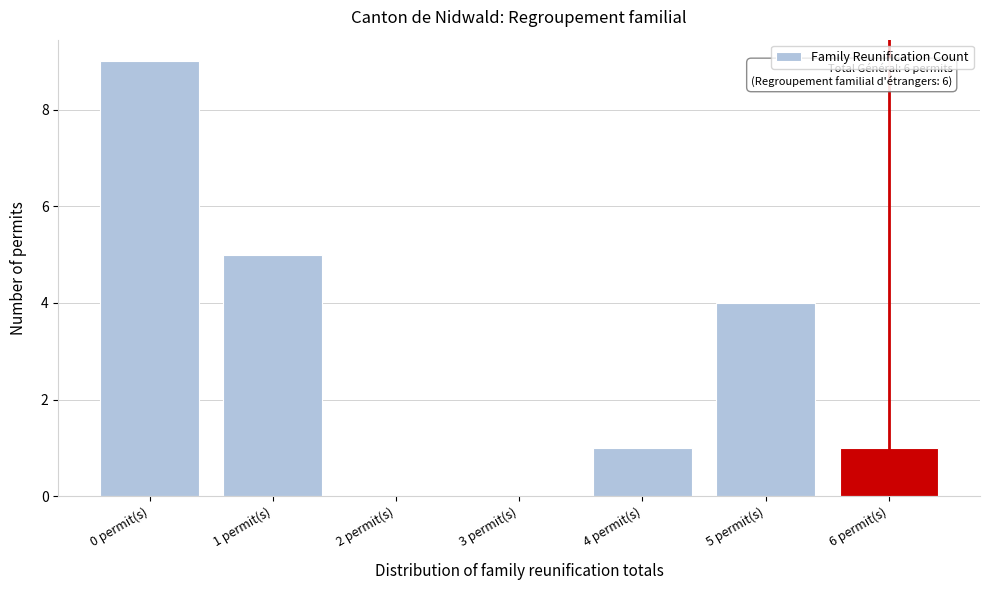

Reading left to right, list all the values displayed in this chart.

0 permit(s)=9	1 permit(s)=5	2 permit(s)=0	3 permit(s)=0	4 permit(s)=1	5 permit(s)=4	6 permit(s)=1